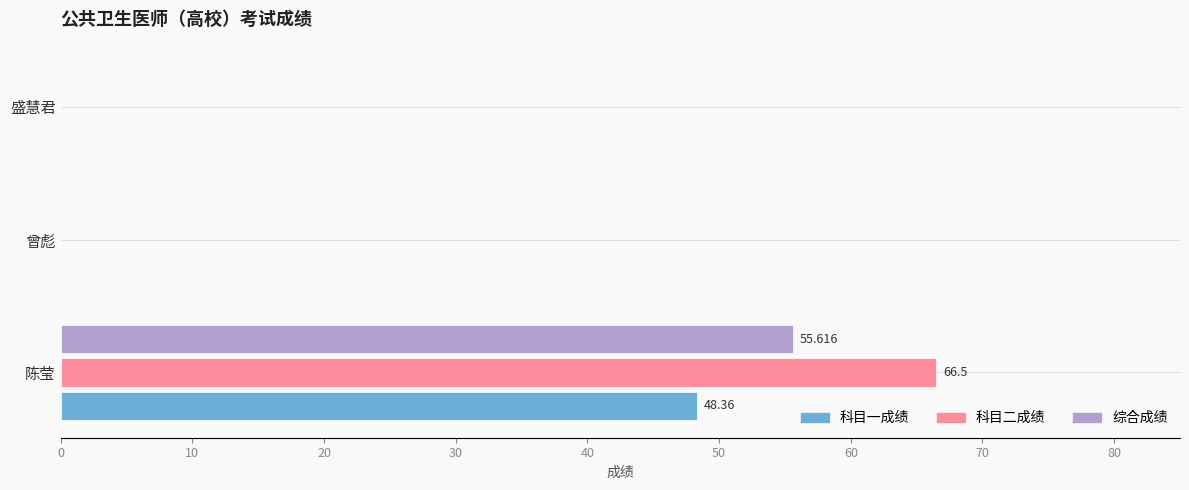

Between 陈莹 and 曾彪, which series saw the biggest shift?

科目二成绩